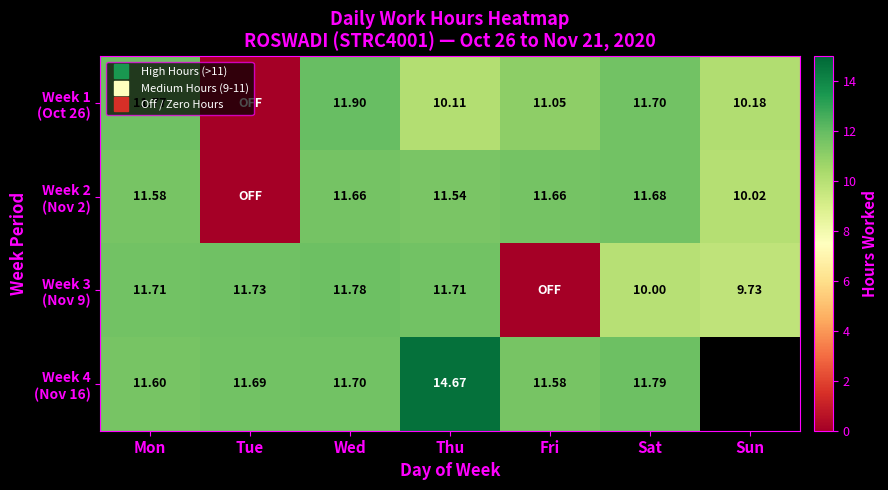

How many distinct data groups are displayed?

4